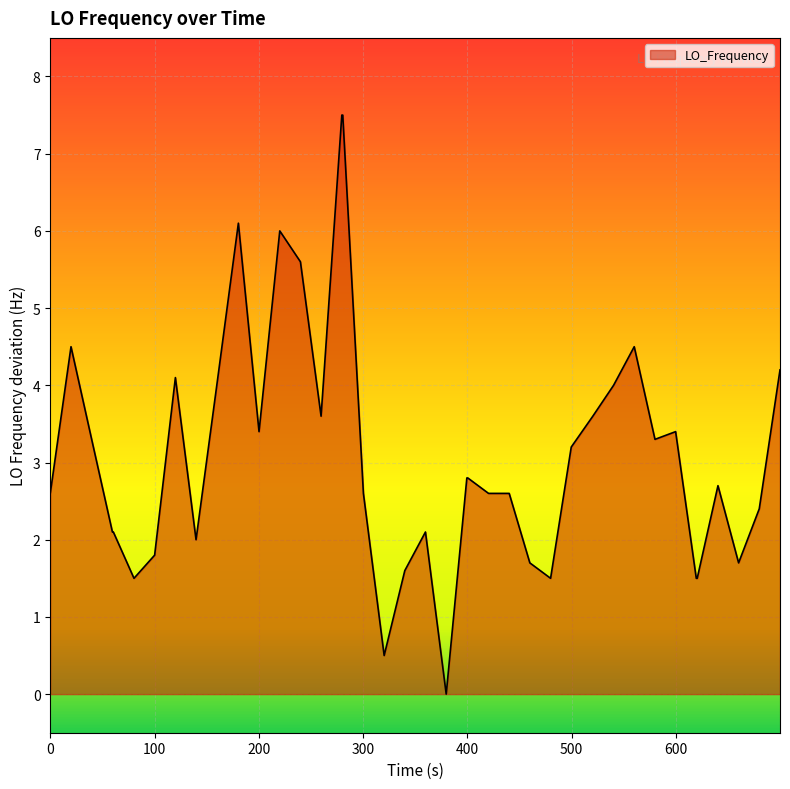

What is the maximum value shown in the chart?

7.5